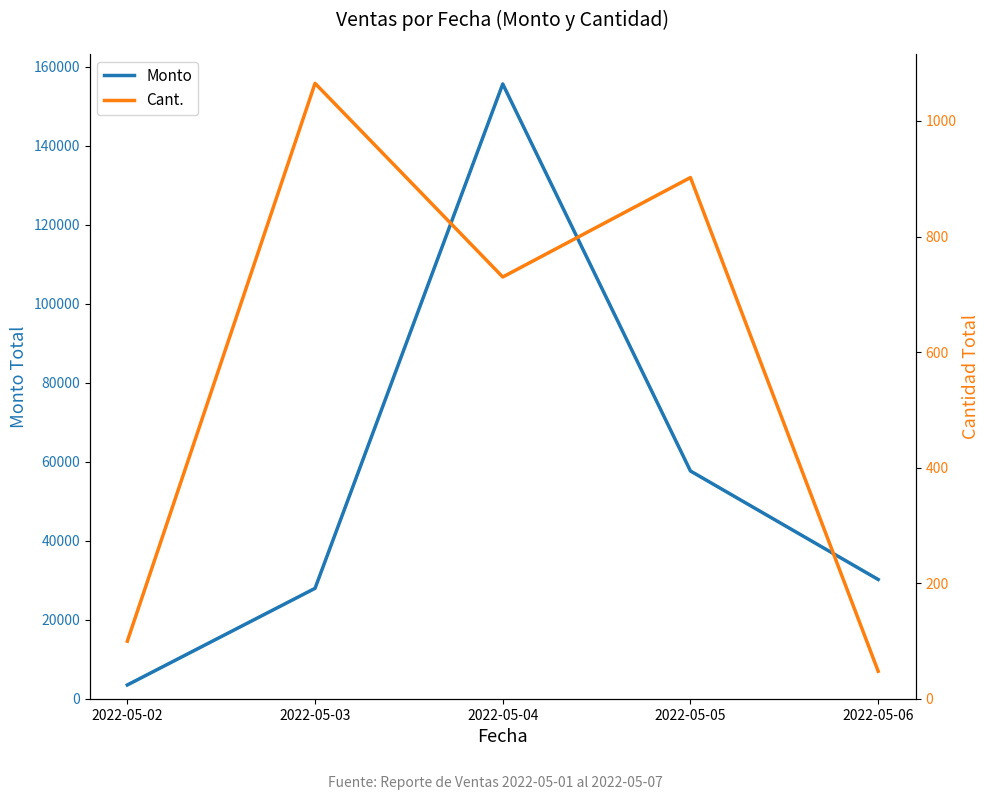

What is the highest value of the Monto series?

155608.0